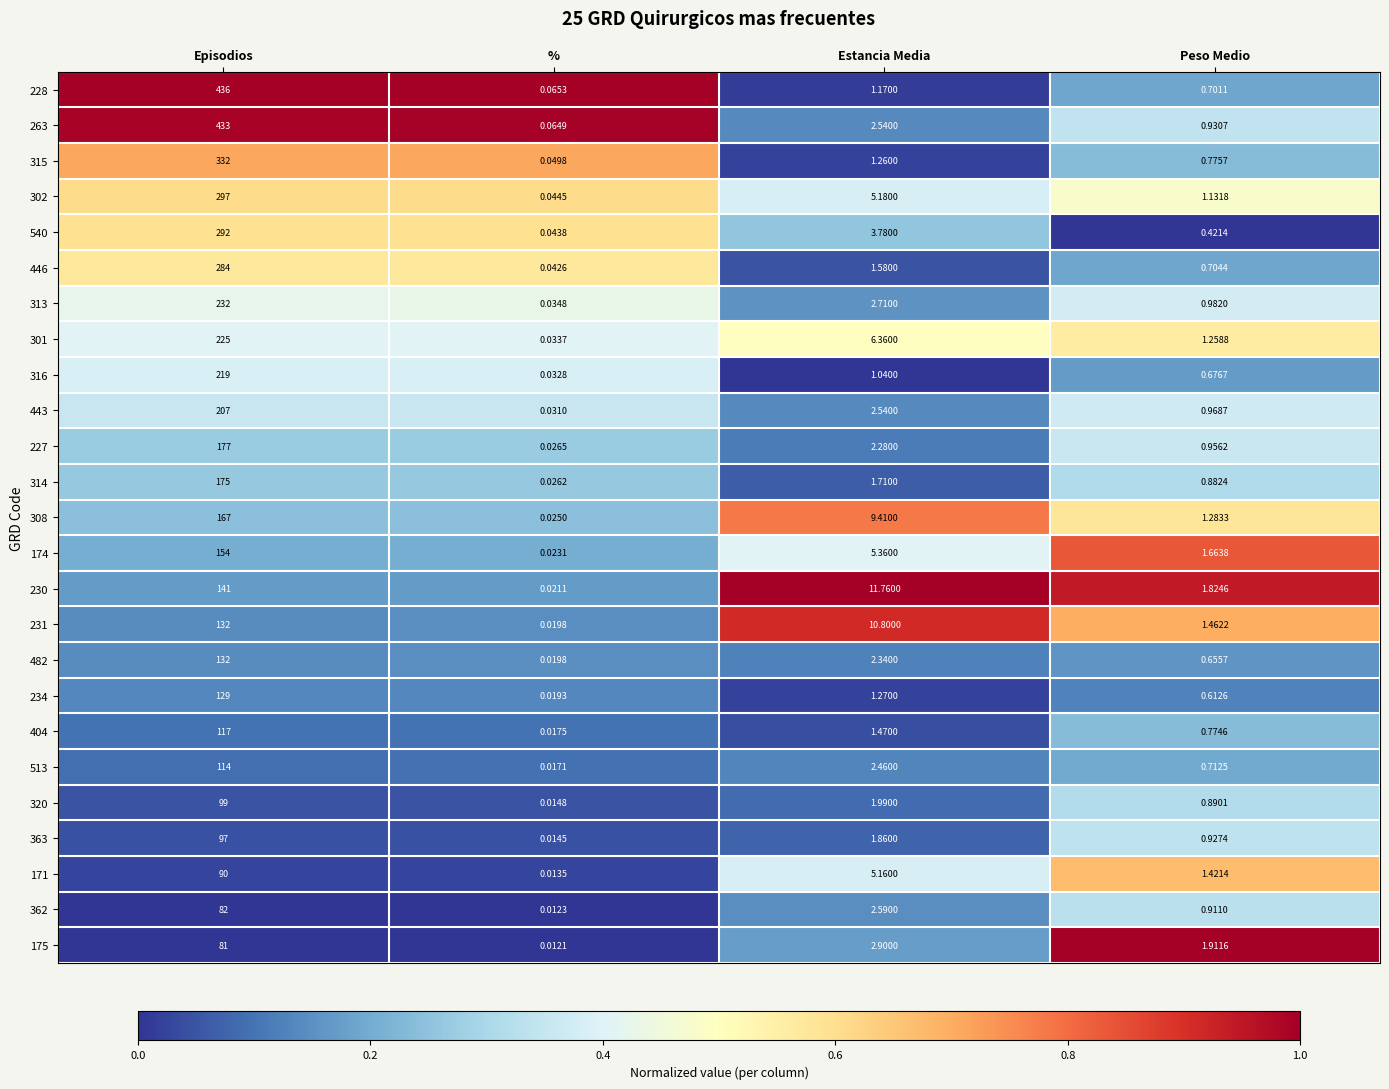

Rank the categories by 315 value from highest to lowest.

Episodios, Estancia Media, Peso Medio, %